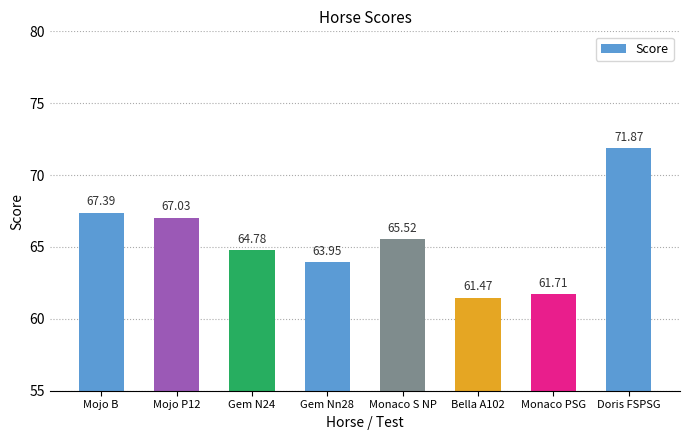

What is the maximum value shown in the chart?

71.9